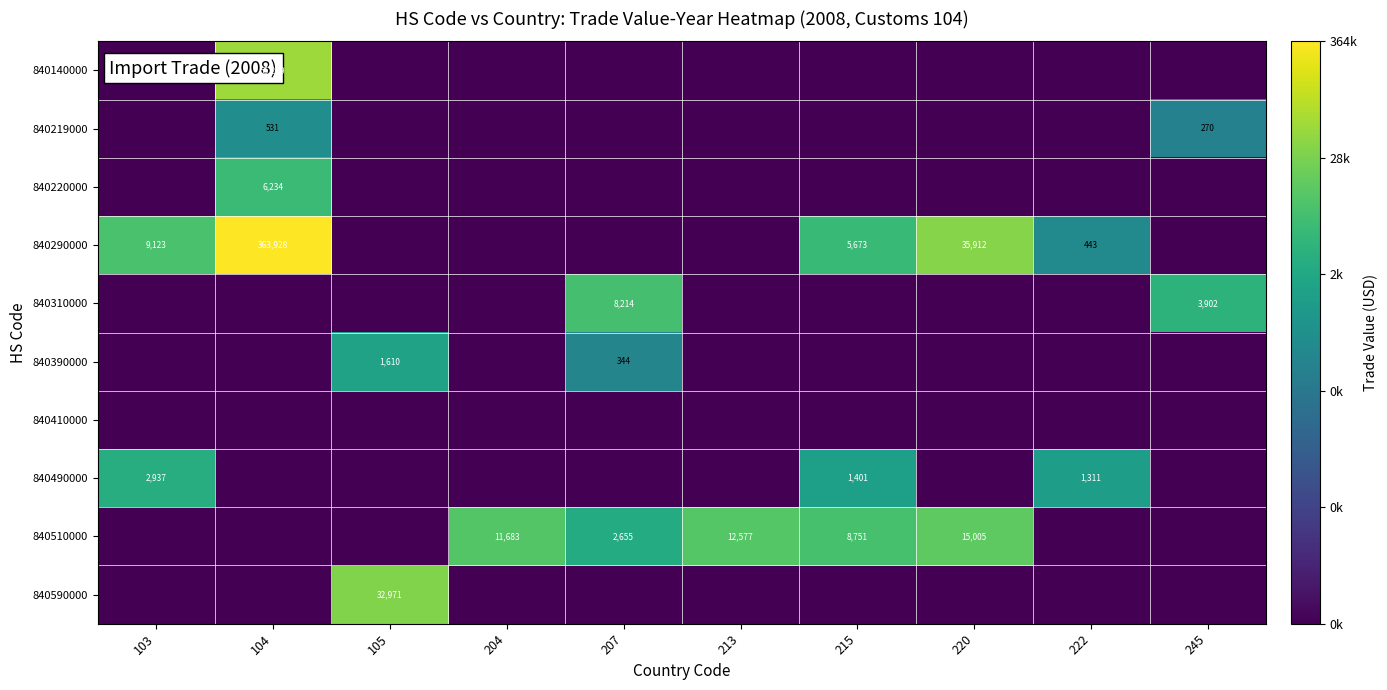

The 840310000 series shows 3950 at 207. True or false?

False